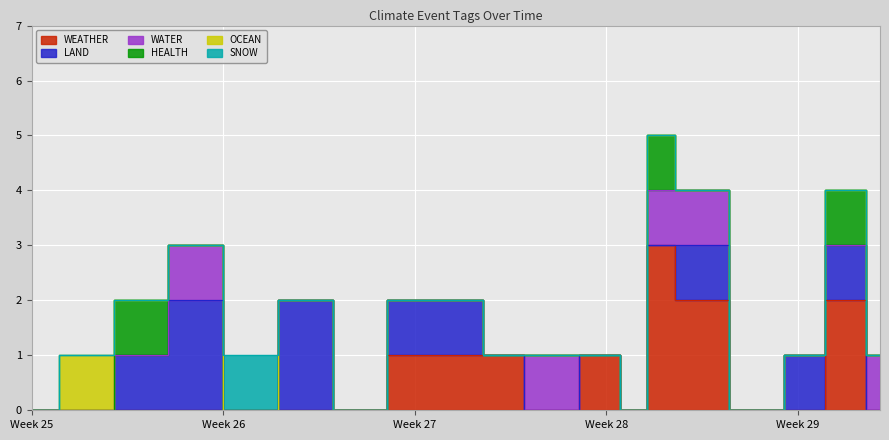

True or false: HEALTH has a value of 0 at 2024-07-04.

True